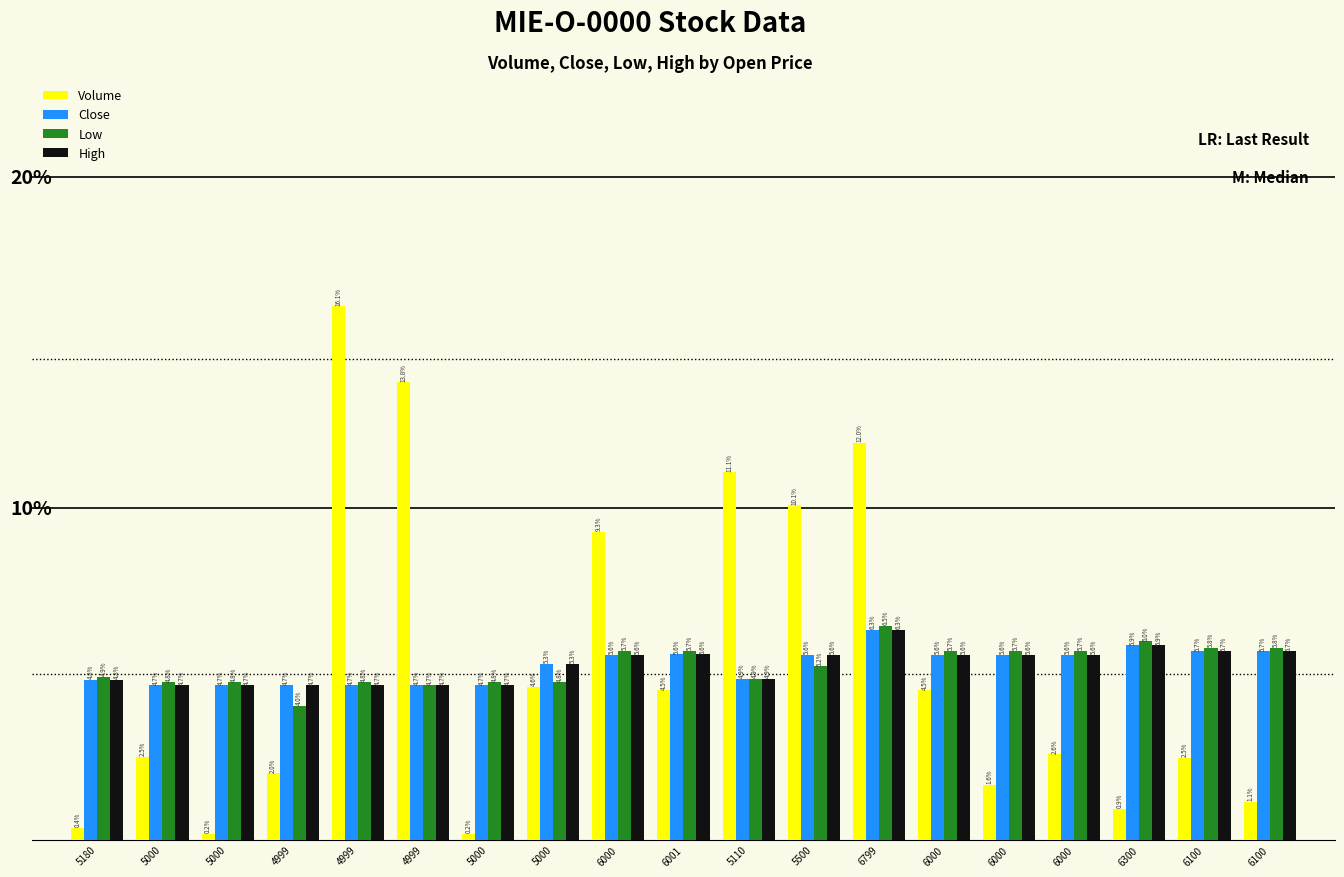

What is the value of the High bar at the 11th from the left?

4.9